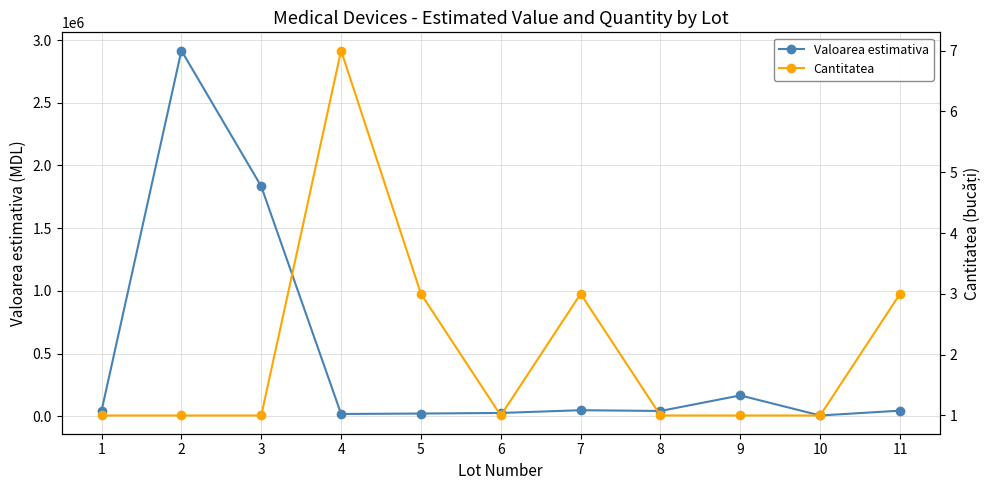

True or false: Valoarea estimativa has more than 0 points higher than both neighbors.

True